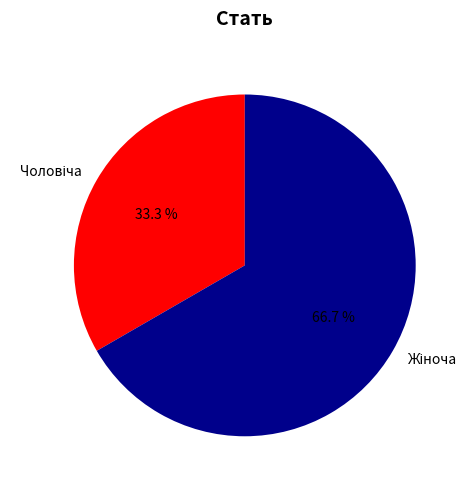

Does any single category account for the majority?

Yes